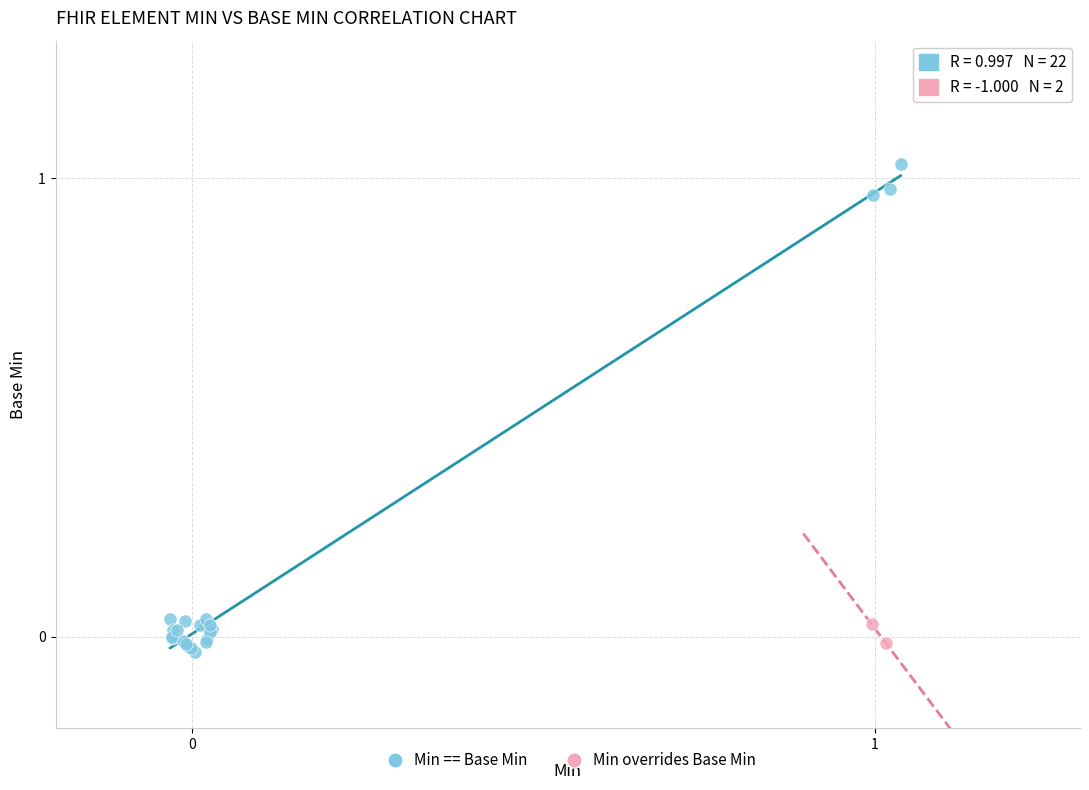

What are all the series names shown in the legend?

Min == Base Min, Min overrides Base Min